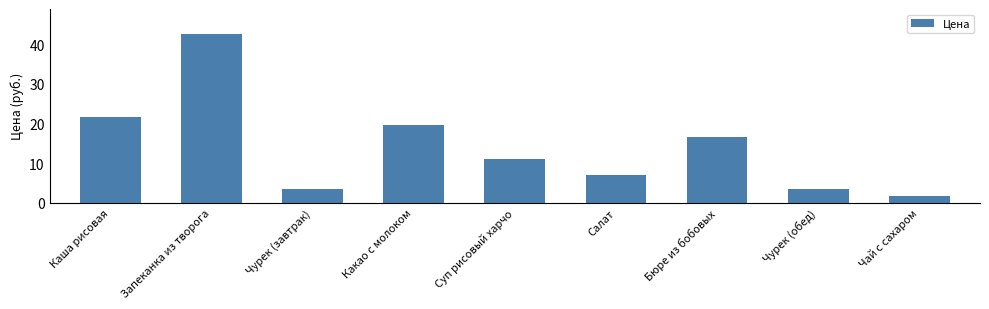

What is the sum of the values at Салат and Чурек (обед)?

10.2